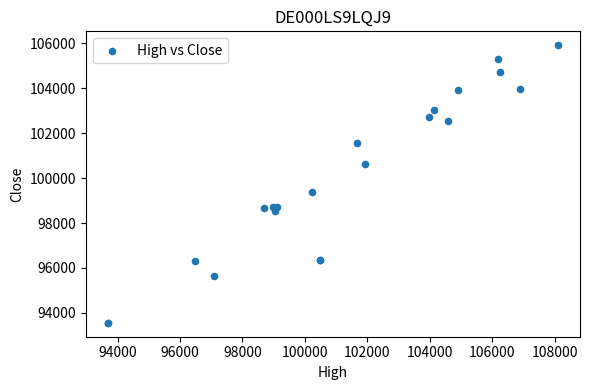

What Y value in the scatter plot is closest to 99737?

99402